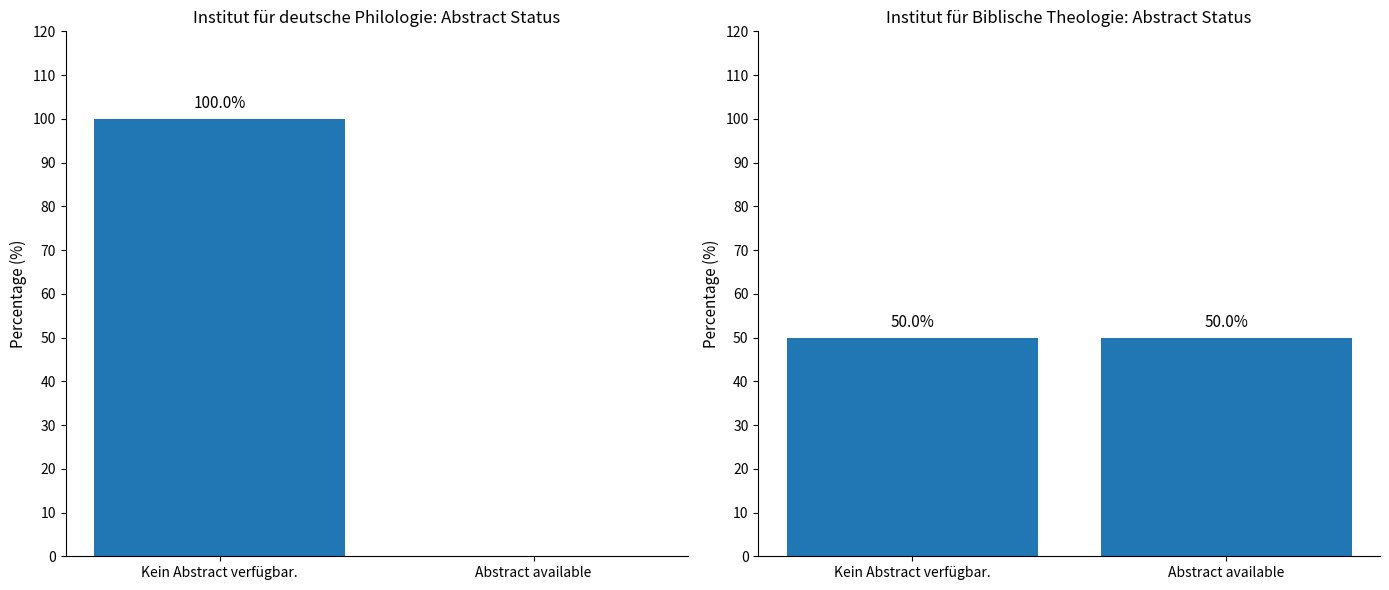

What is the difference between the highest and lowest values at Abstract available?

50